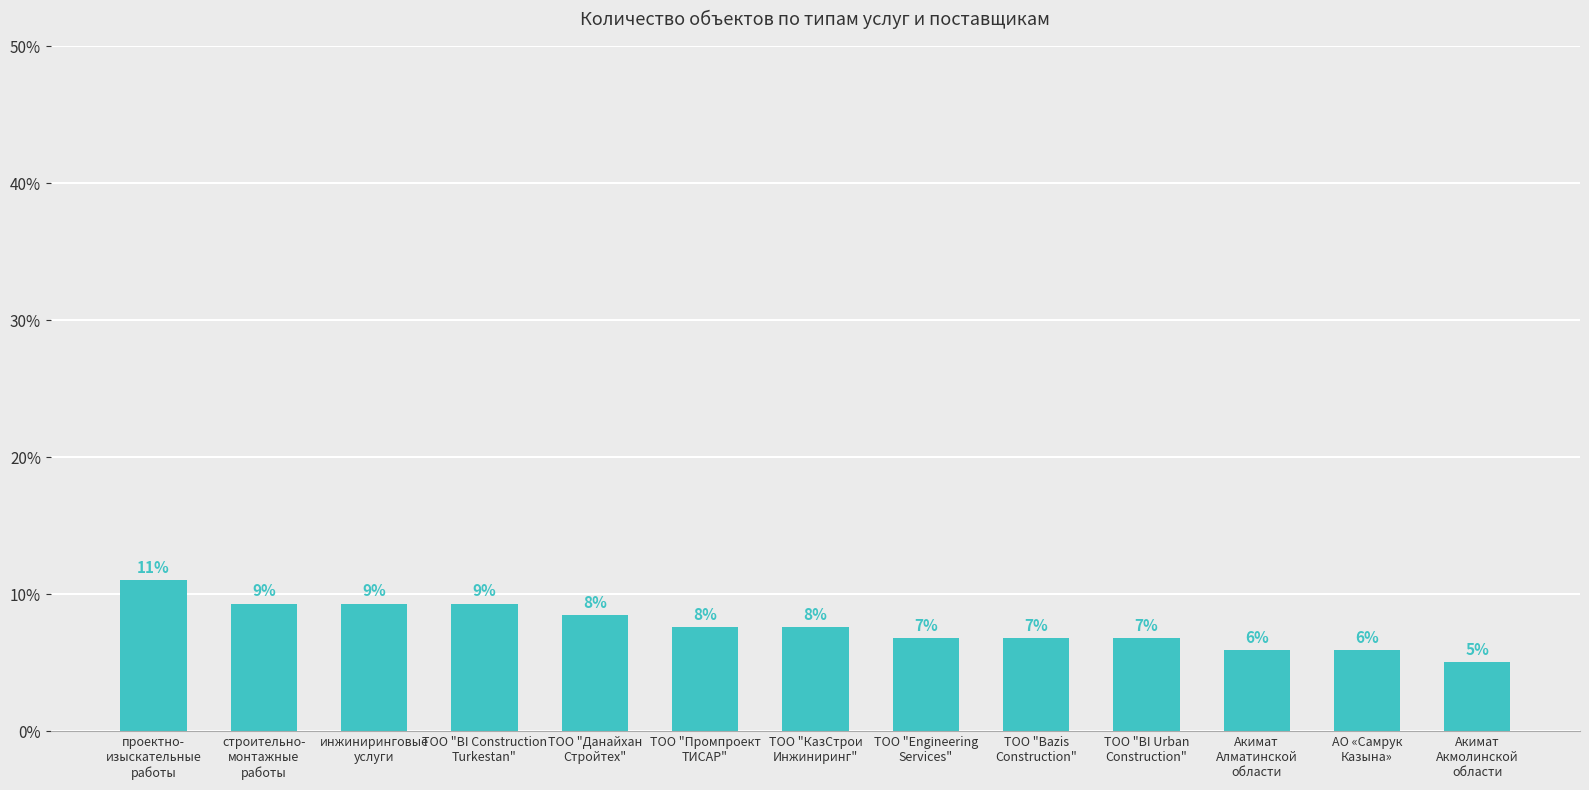

Is it true that the value at Акимат
Алматинской
области is 5.9?

True